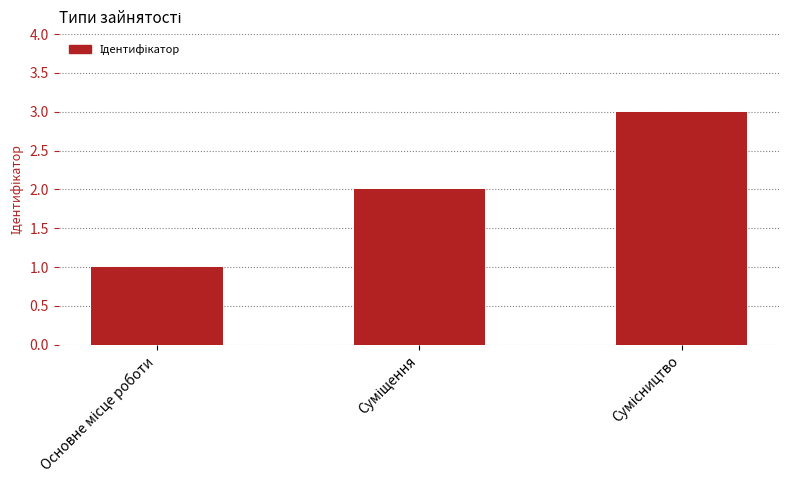

What is the difference between the maximum and second lowest values?

1